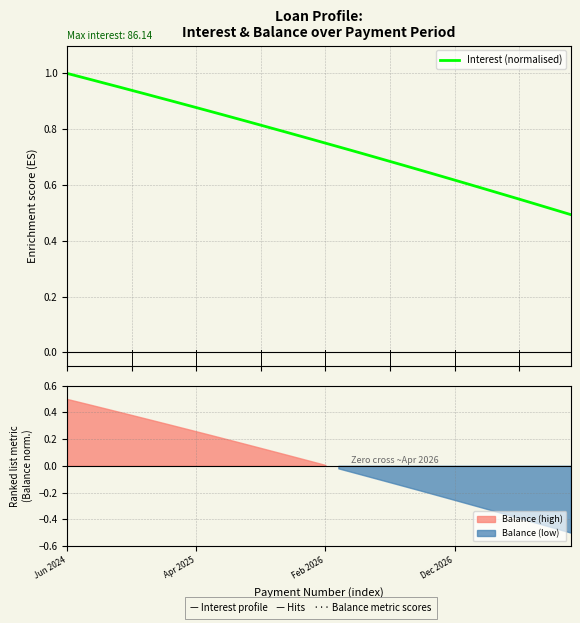

What is the sum of the values at 12 and 27?

1.5